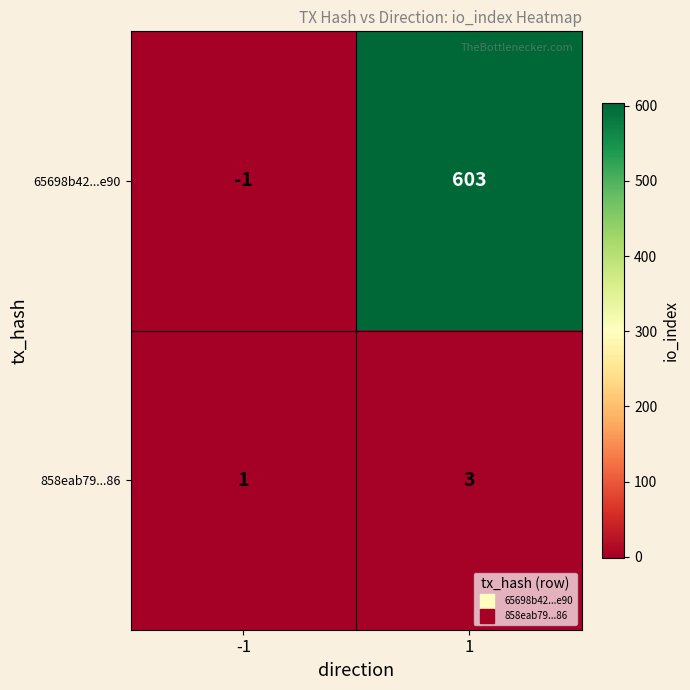

The 65698b42...e90 series shows 805 at 1. True or false?

False